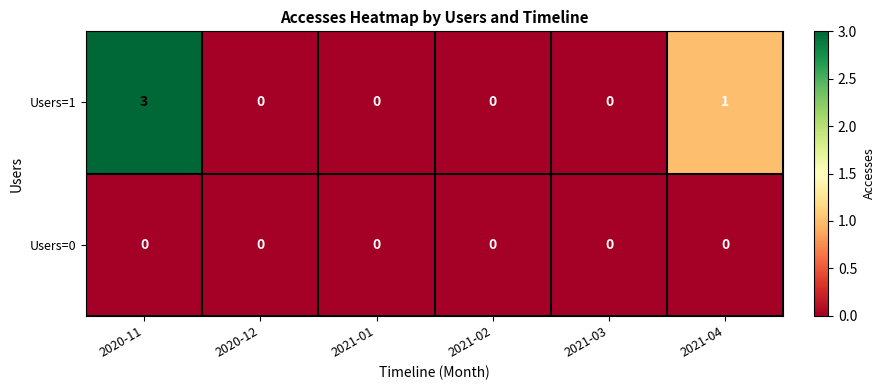

Which series has the largest range (max minus min)?

Users=1